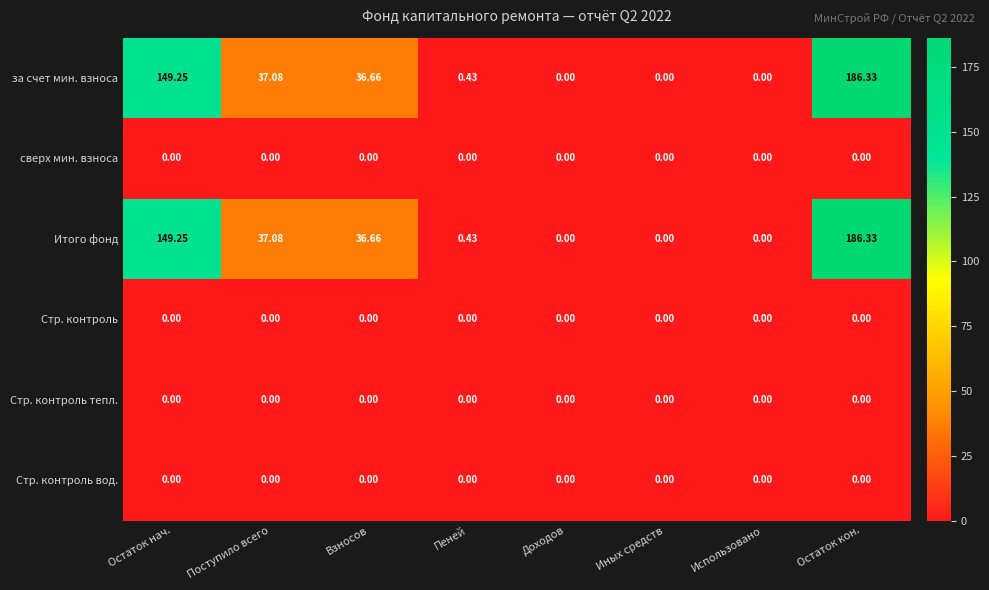

At which category is the sum across all series the highest?

Остаток кон.